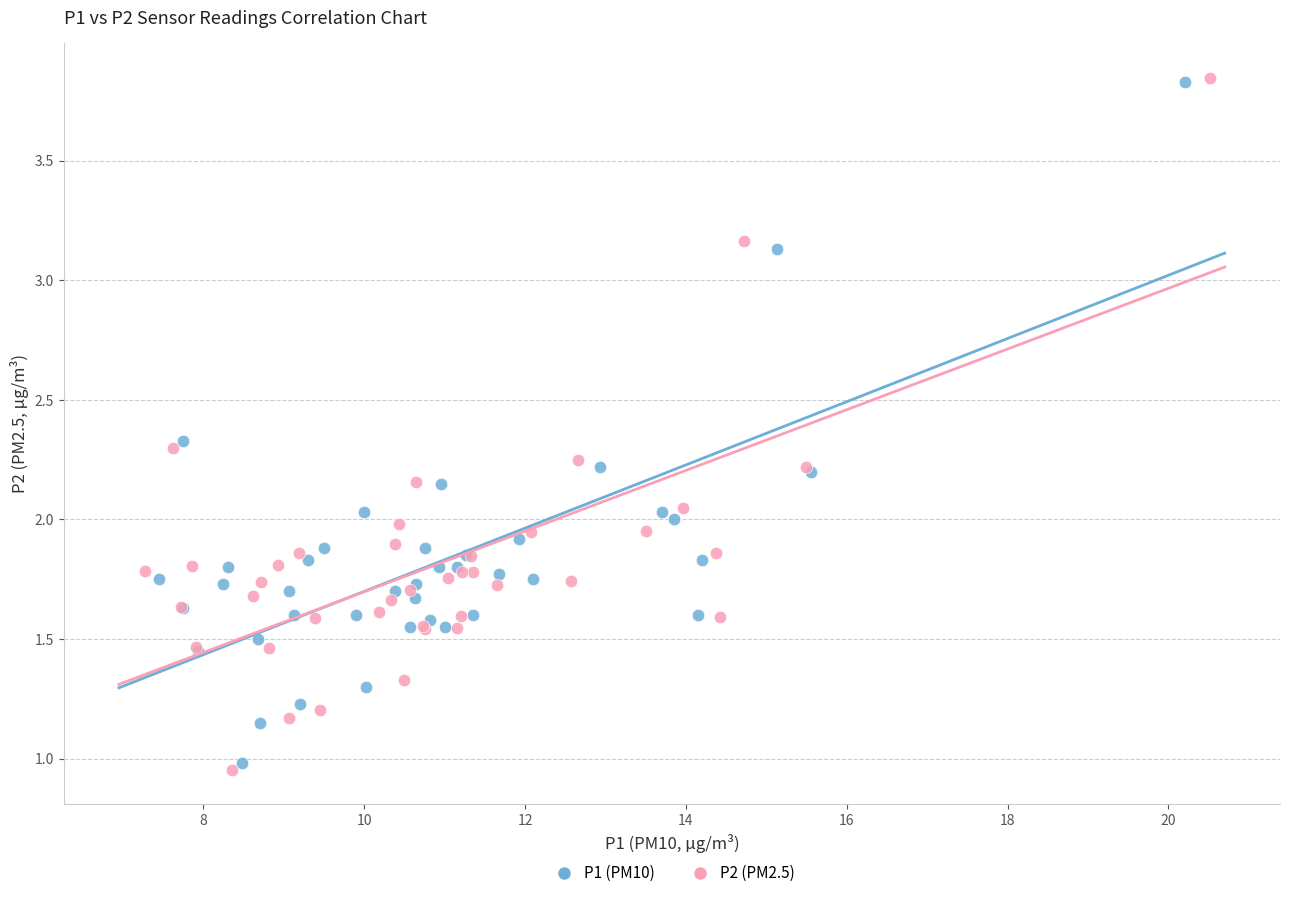

Which series has the largest Y range (max minus min)?

P2 (PM2.5)